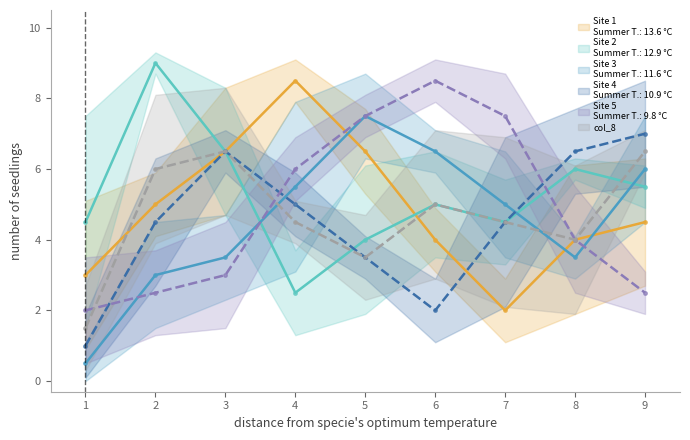

Is the value of col_8 at 1 greater than the value of col_6 at 4?

No